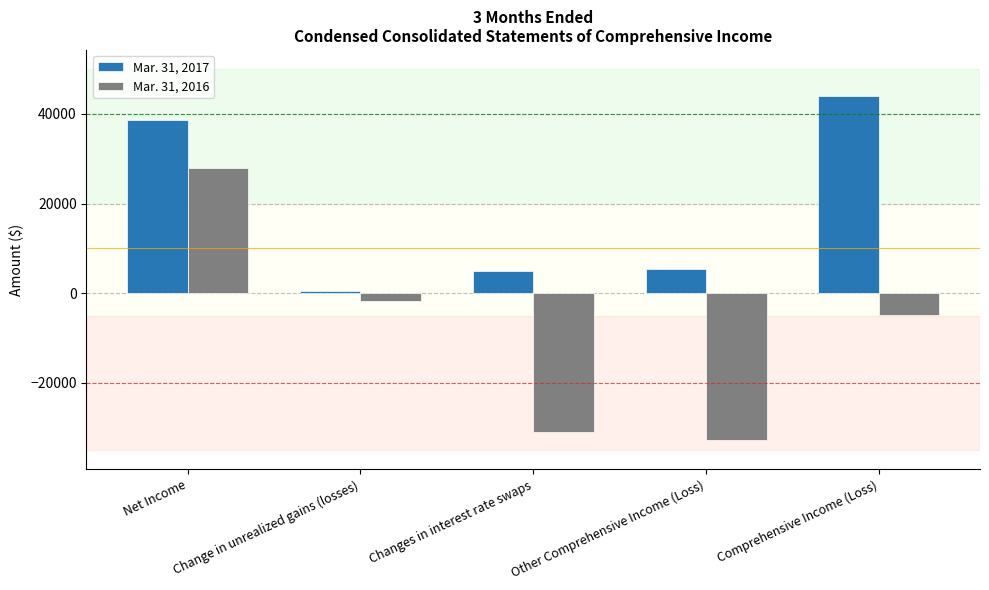

At which label is Mar. 31, 2016 closest to -2426?

Change in unrealized gains (losses)